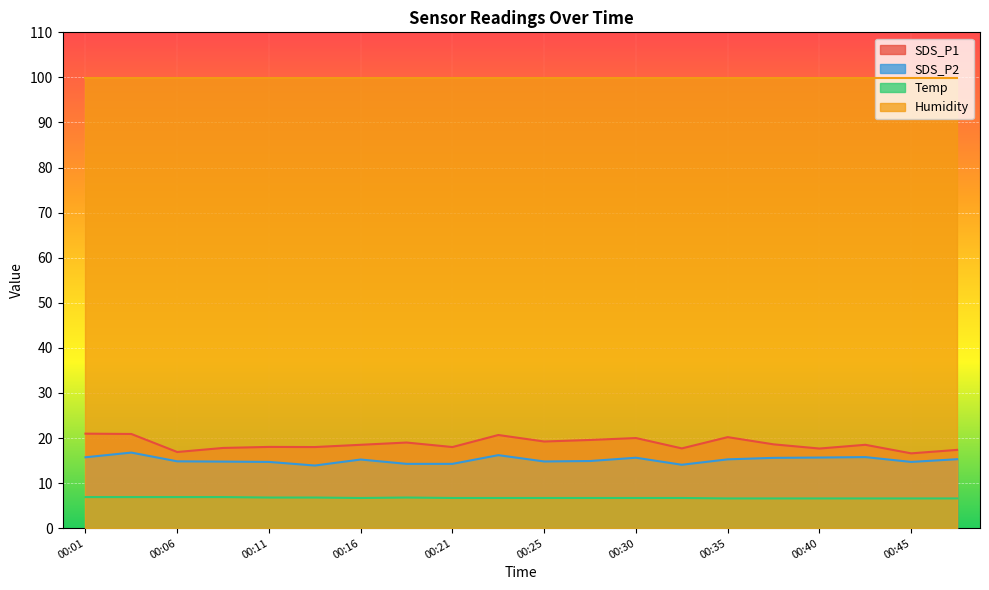

What is the sum of all Temp values?

134.5